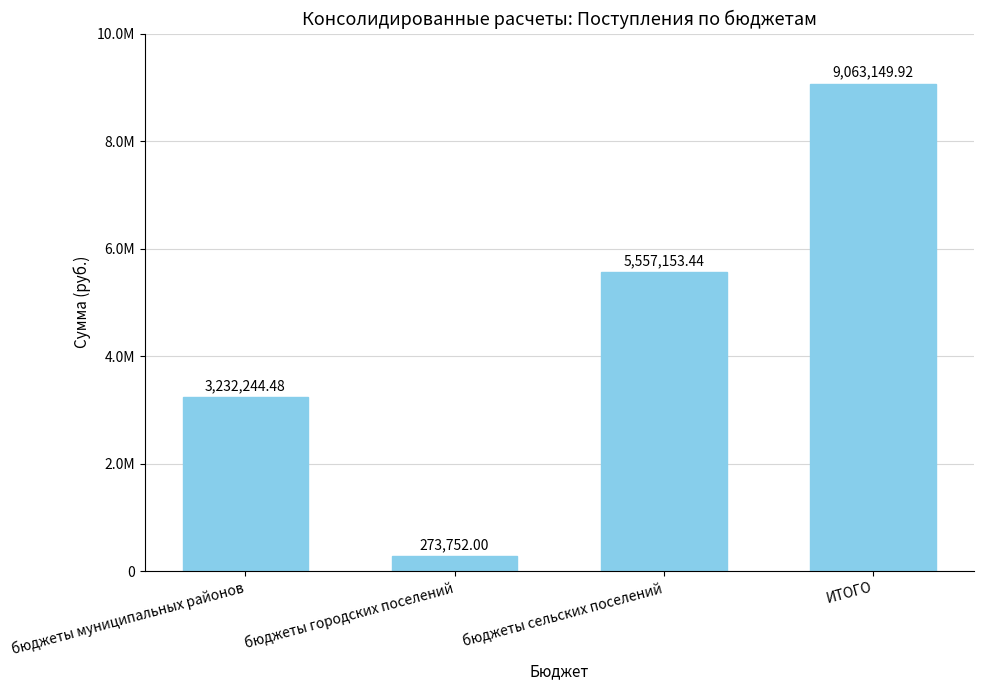

Are the bars horizontal?

No